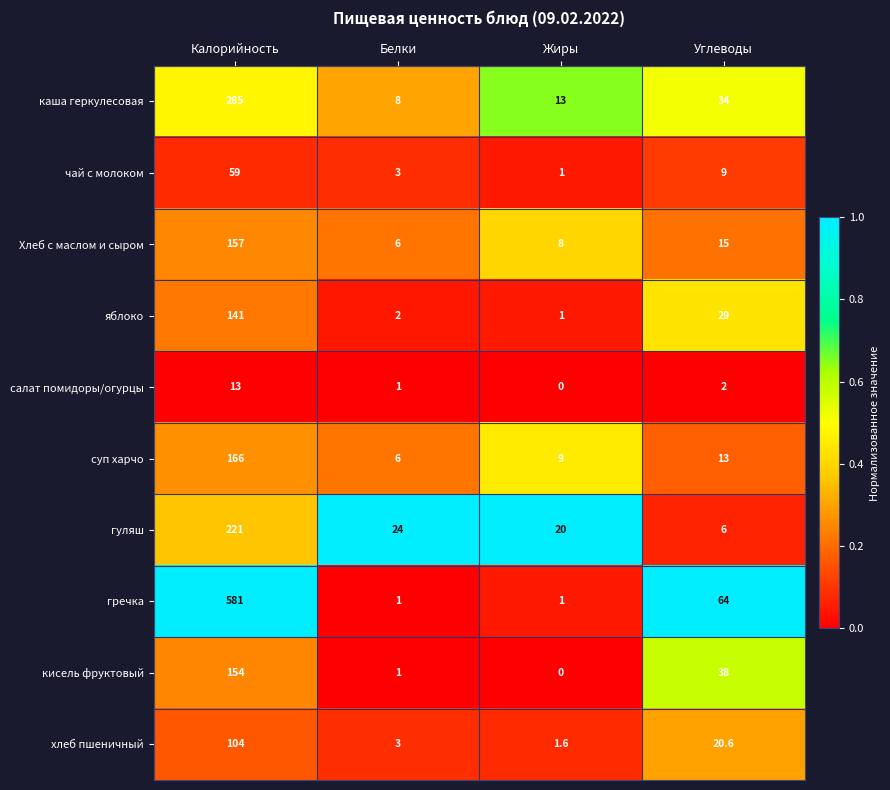

Which series has the widest spread of values?

гречка